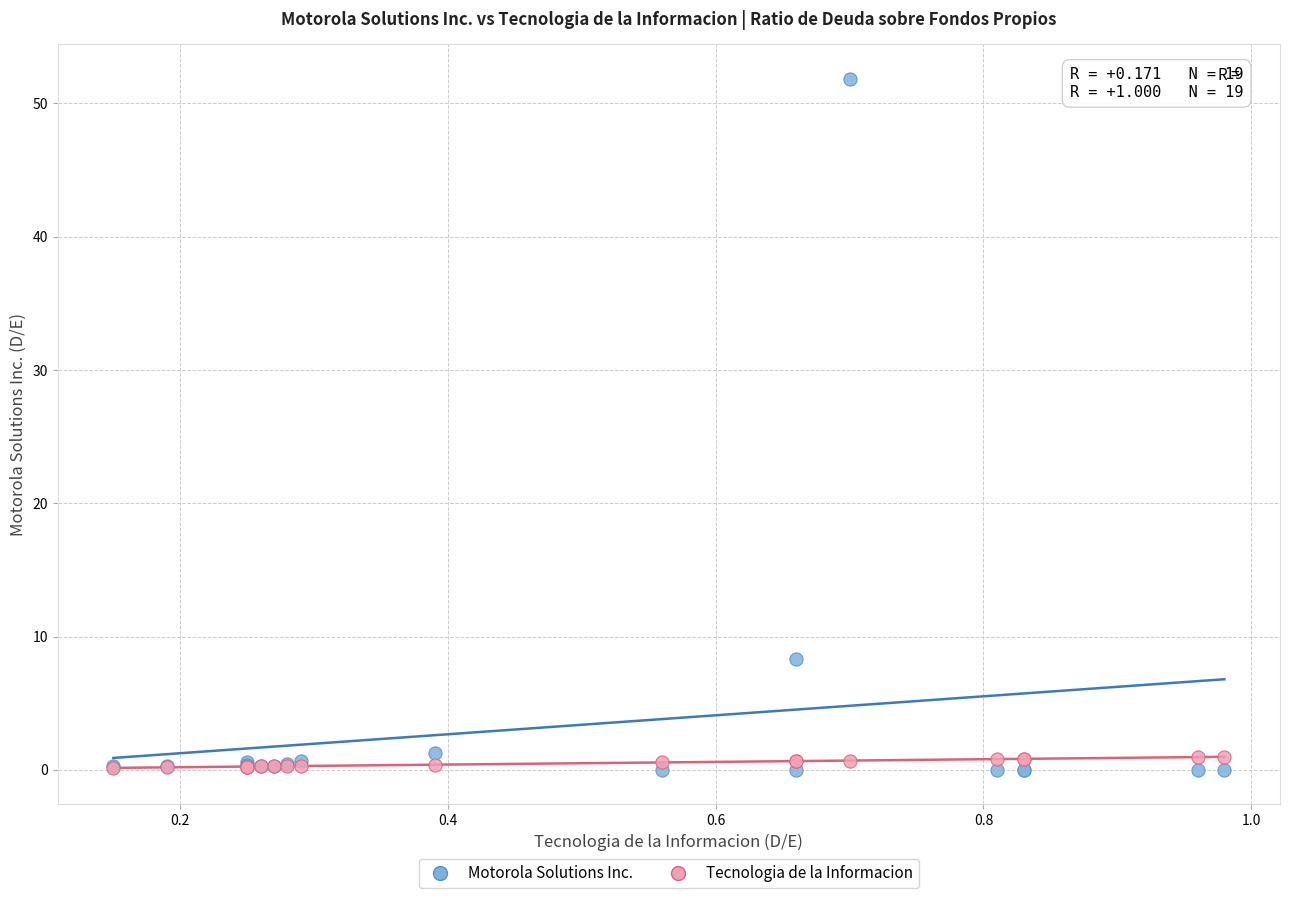

Across all series, what Y value is closest to 25?

8.3